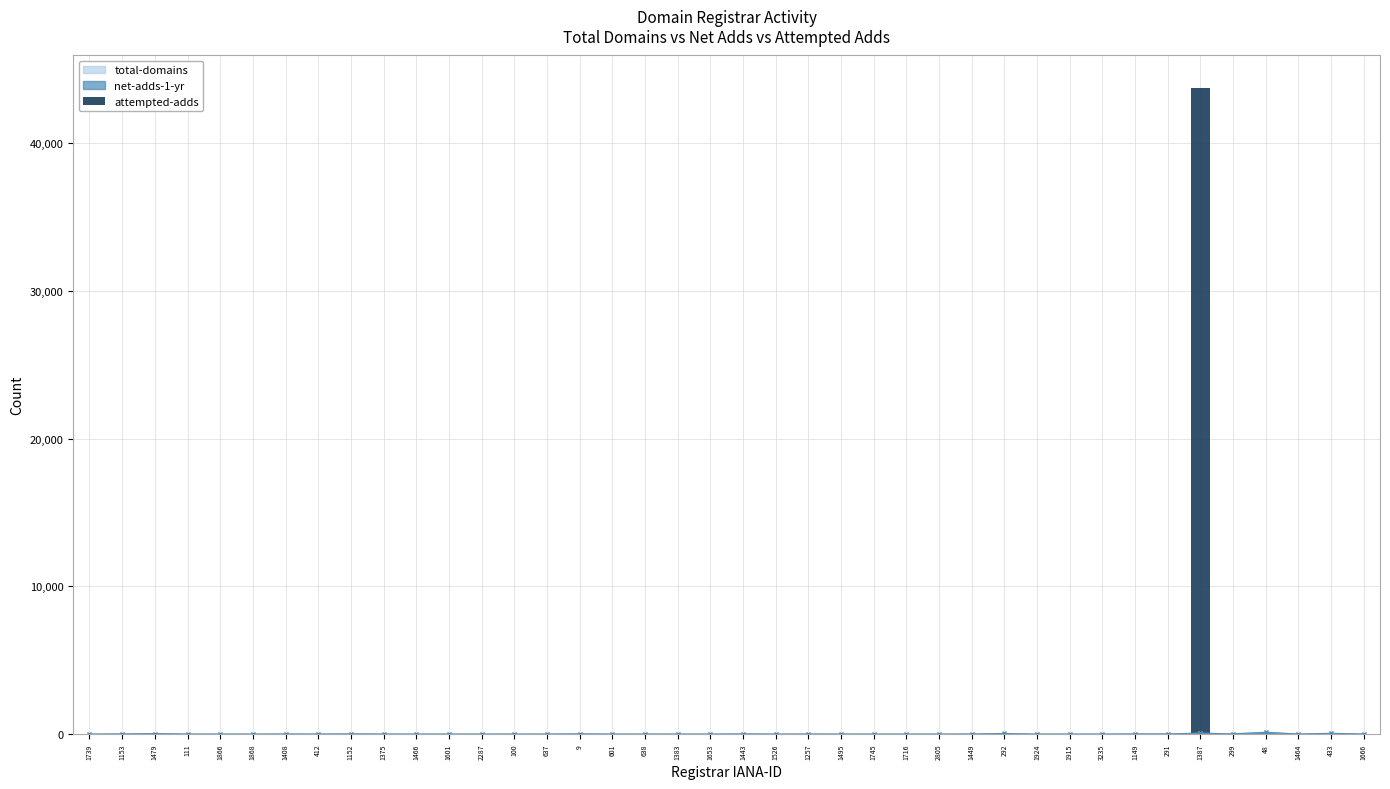

Which has a higher value, 2287 or 1408?

2287